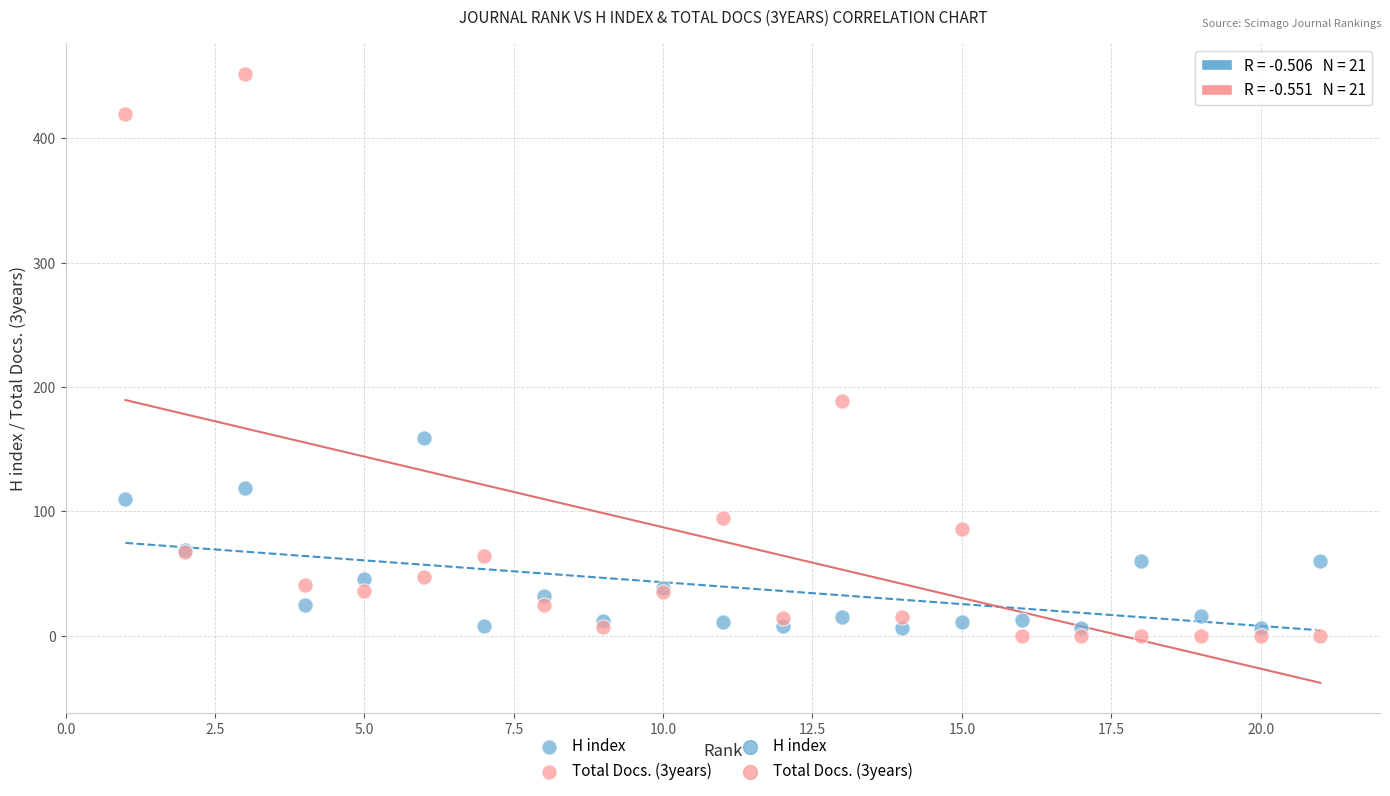

What is the X range (max minus min) for the scatter plot?

20